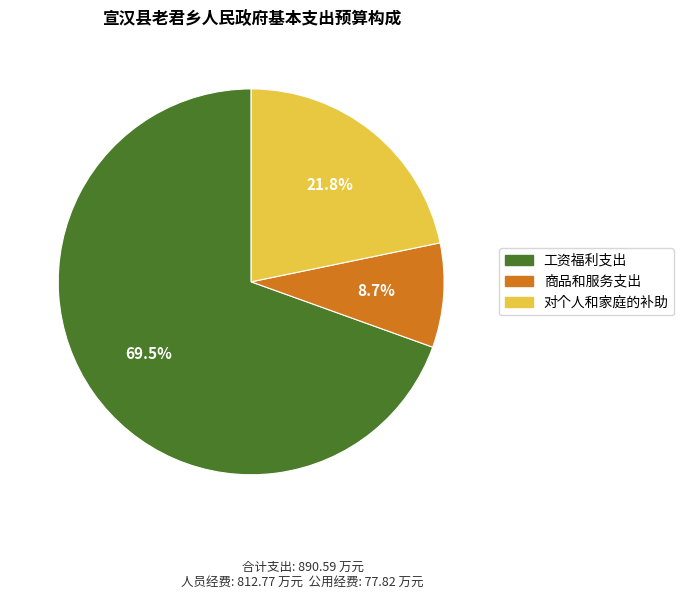

How many slices are in this pie chart?

3